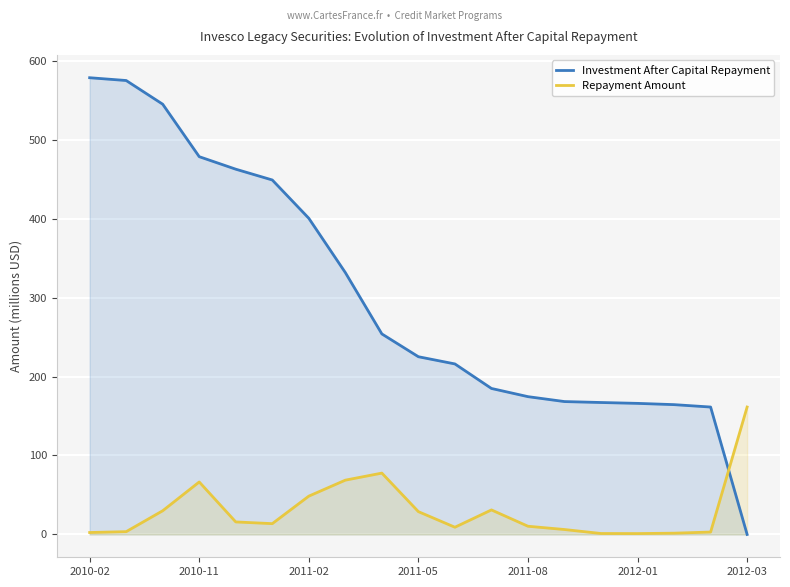

Which series has the largest total across all categories?

Investment After Capital Repayment